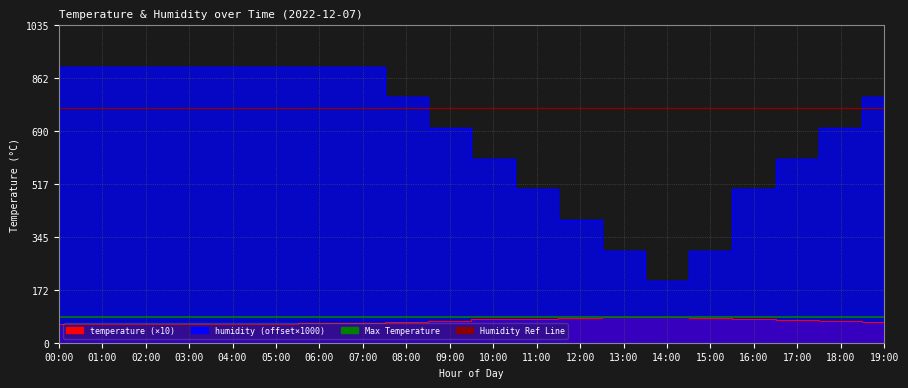

Does the chart display data point markers on the line(s)?

No